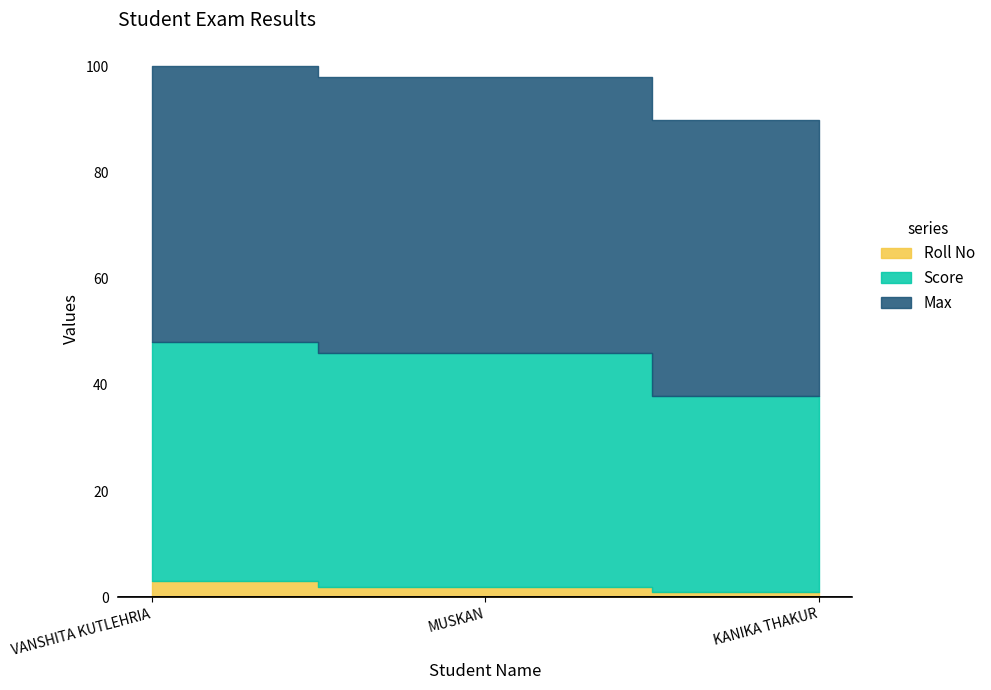

Which category has the highest value in the Score series?

VANSHITA KUTLEHRIA